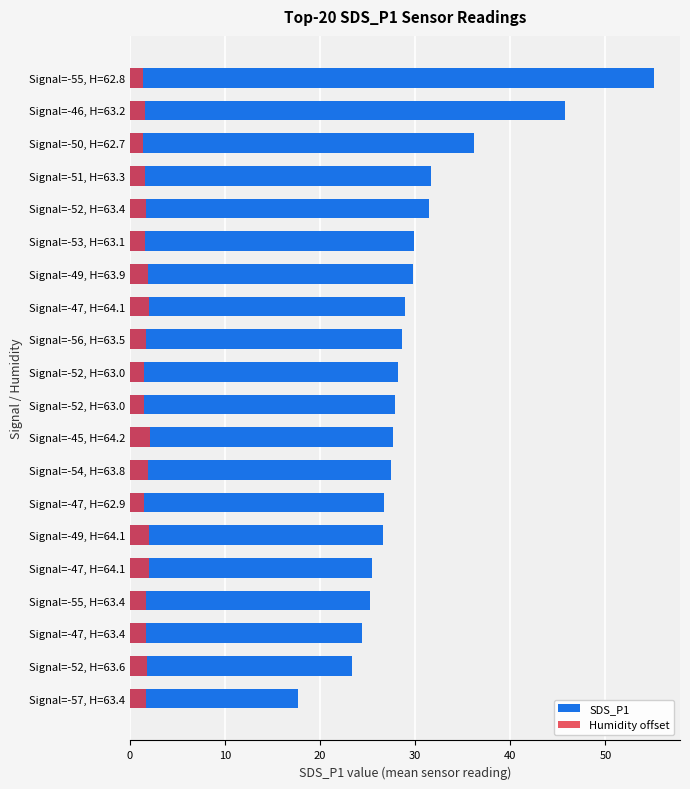

Which series has the largest total across all categories?

SDS_P1